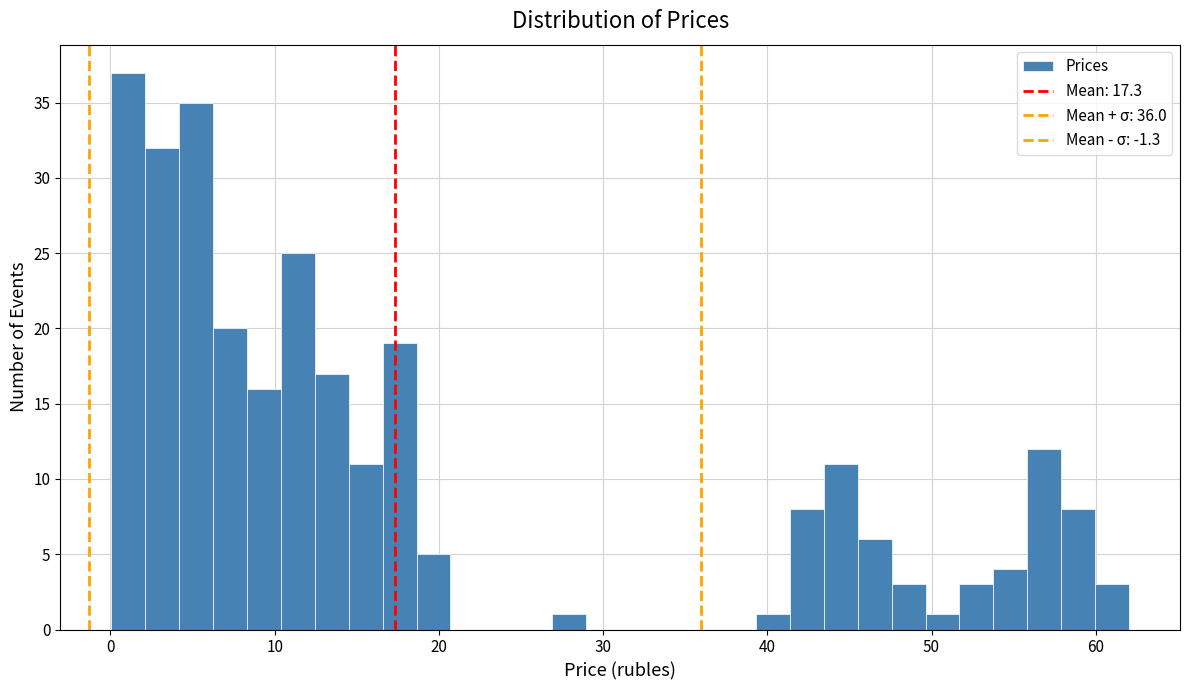

Read against the x-axis, roughly where is the centre of the tallest bar?

1